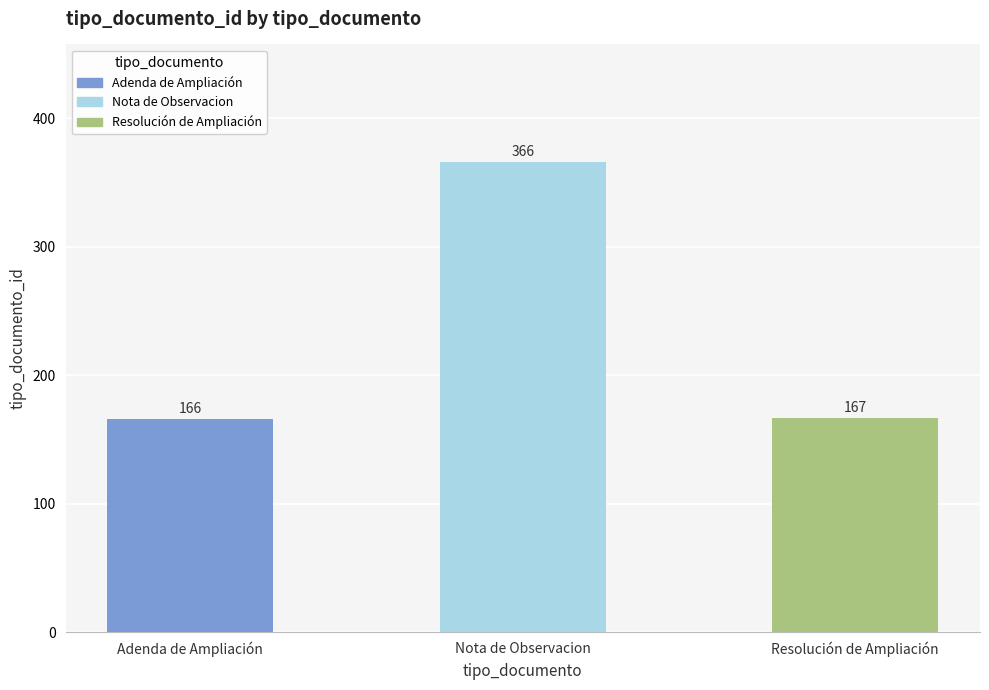

How many bars are there in total?

3